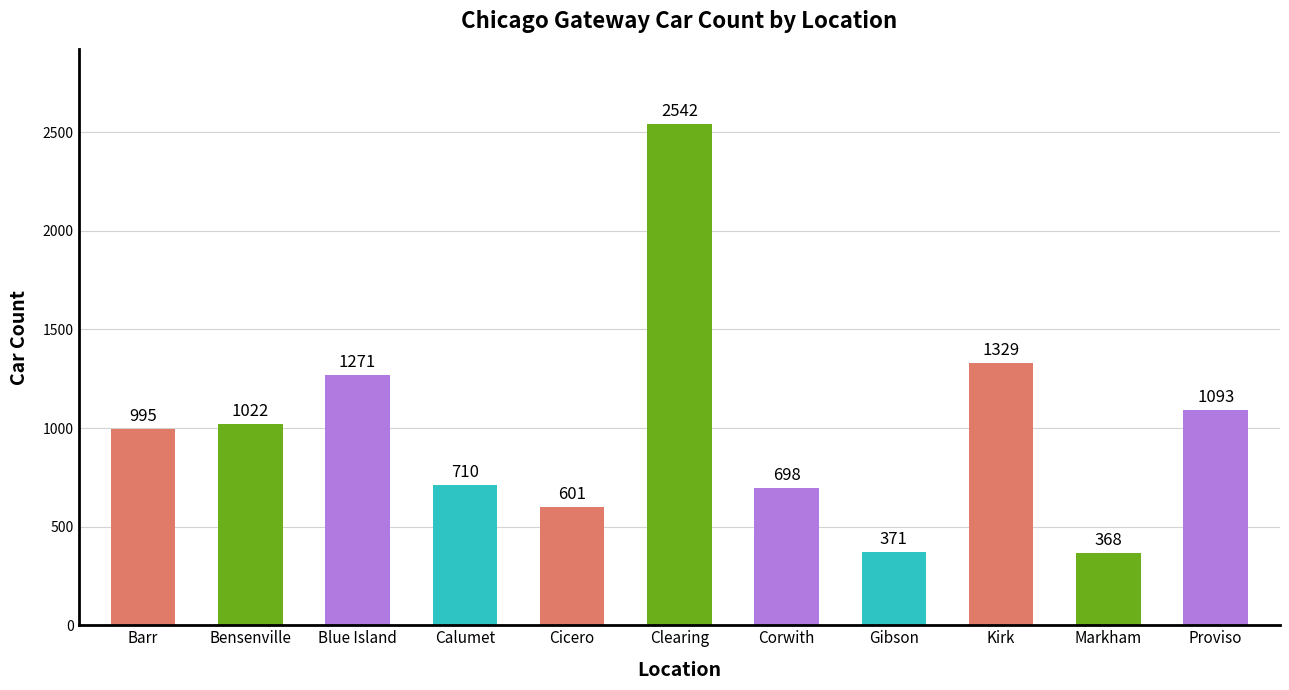

What is the difference between the values at Blue Island and Proviso?

178